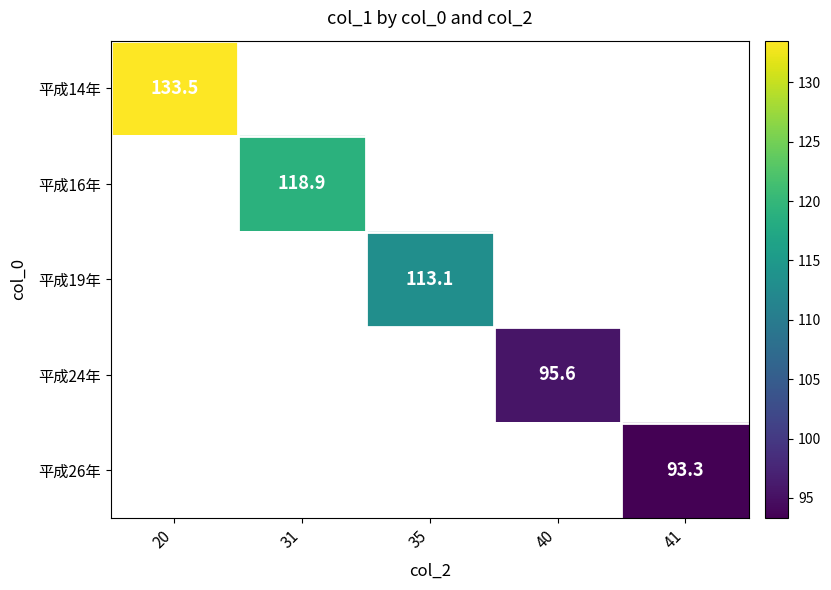

True or false: 平成19年 has a value of 113.1 at 35.

True